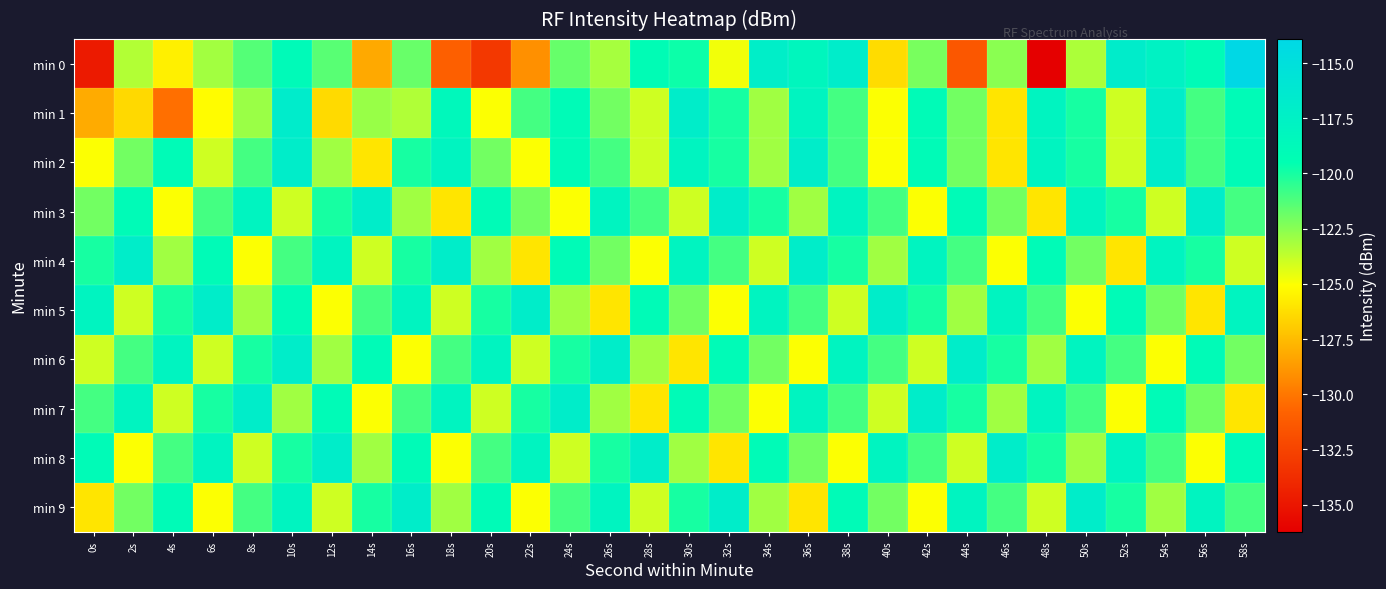

What is the total value across all series at 52s?

-1213.8